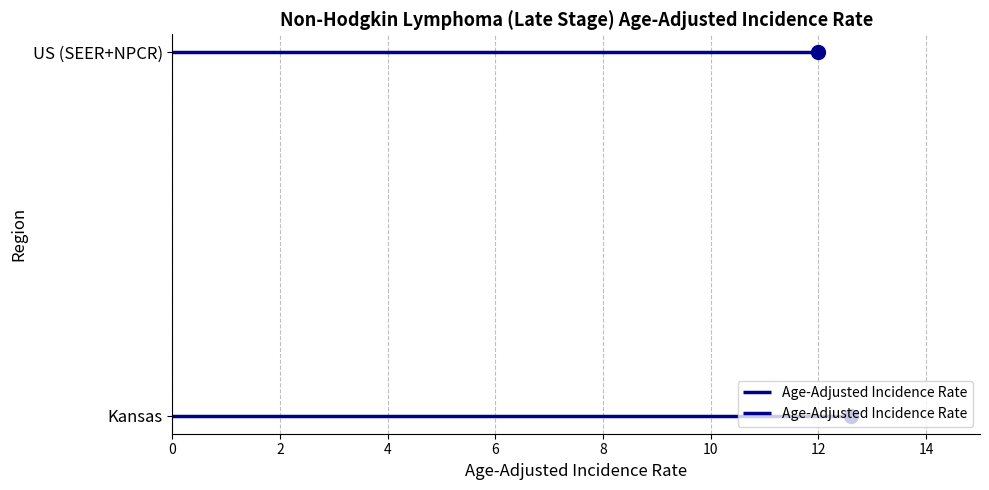

What is the change in value from Kansas to US (SEER+NPCR)?

-0.6